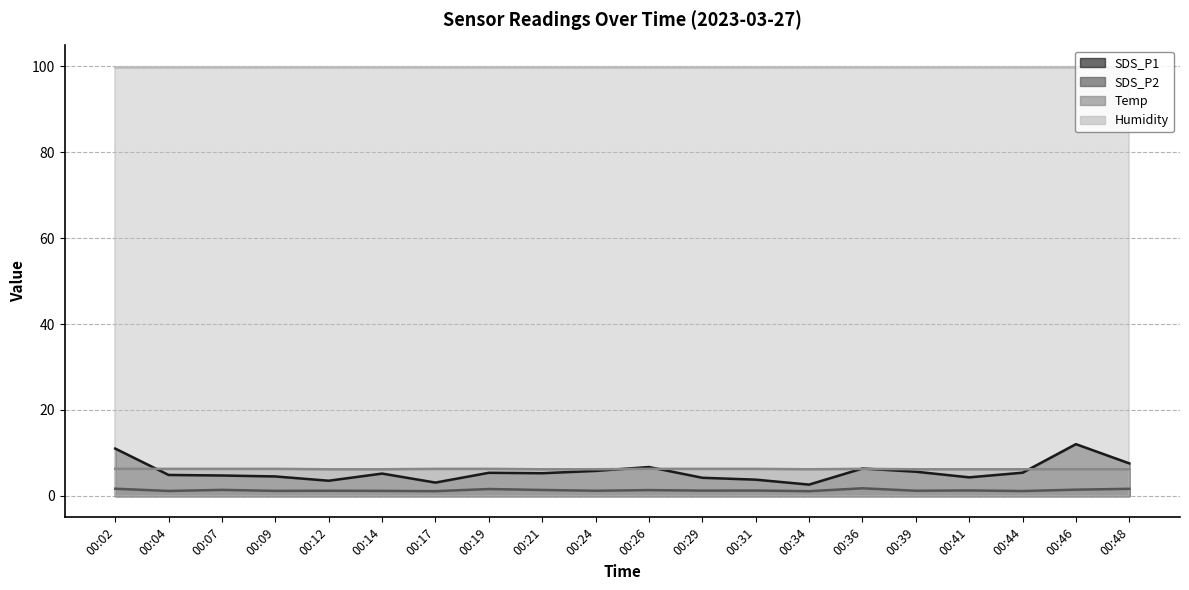

True or false: SDS_P1 has a value of 12.1 at 00:46.

True